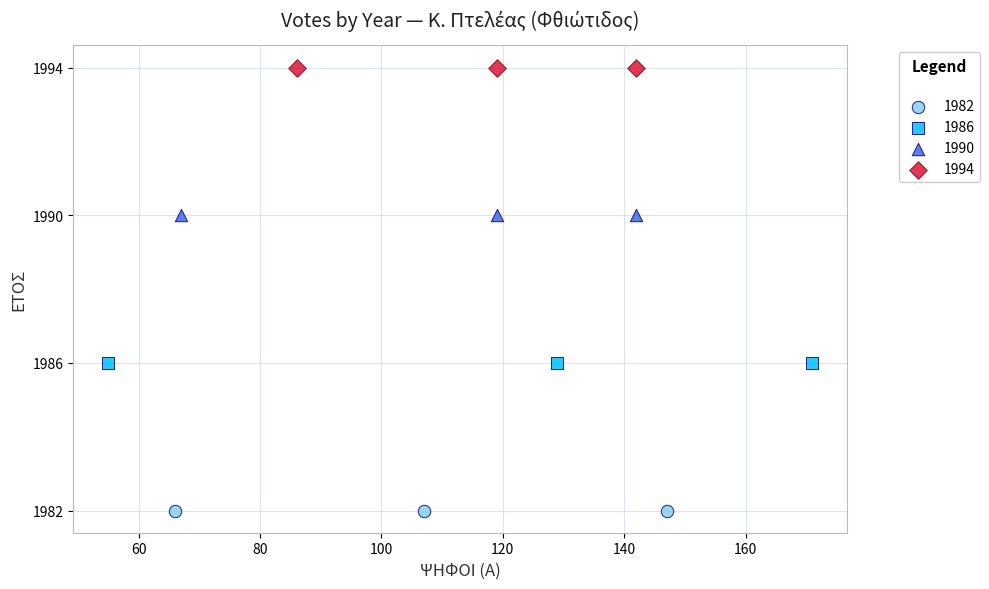

Which series reaches the maximum Y coordinate?

1994